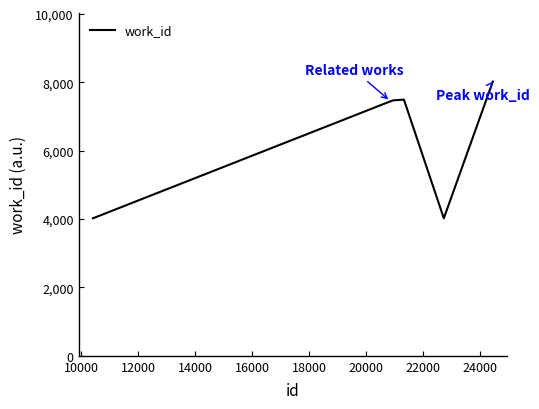

What is the smallest value displayed?

4024